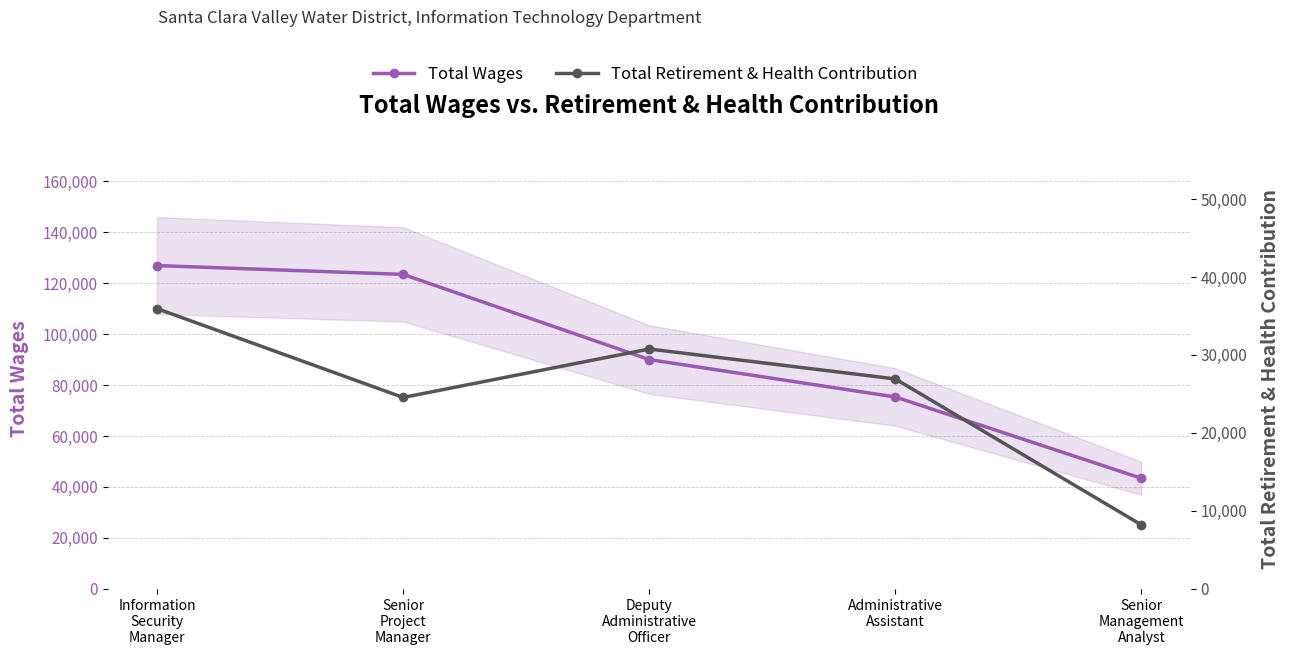

Is it true that Total Retirement & Health Contribution equals 30763 at Deputy
Administrative
Officer?

True